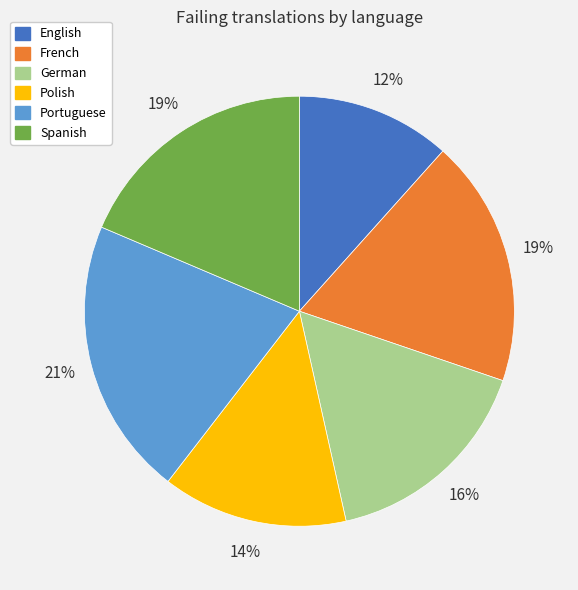

True or false: German accounts for 24% of the total.

False